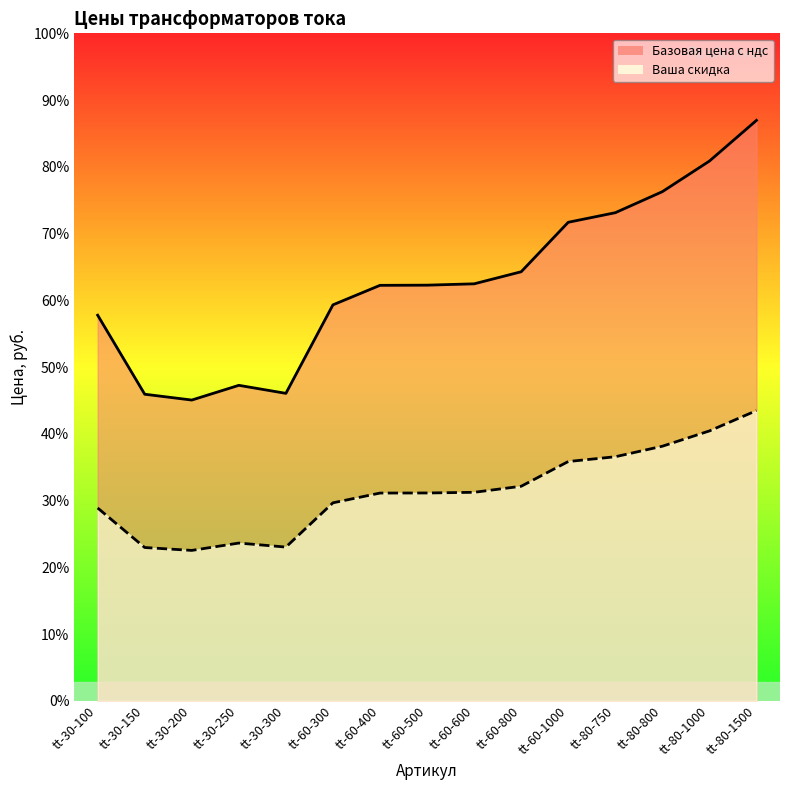

Where is the first local minimum for Ваша скидка?

tt-30-200